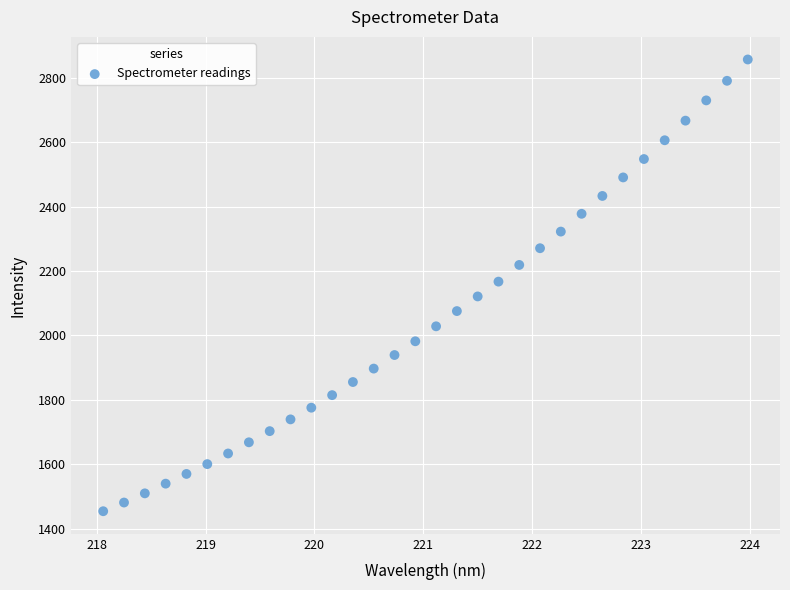

What is the range of X values (max minus min)?

5.9